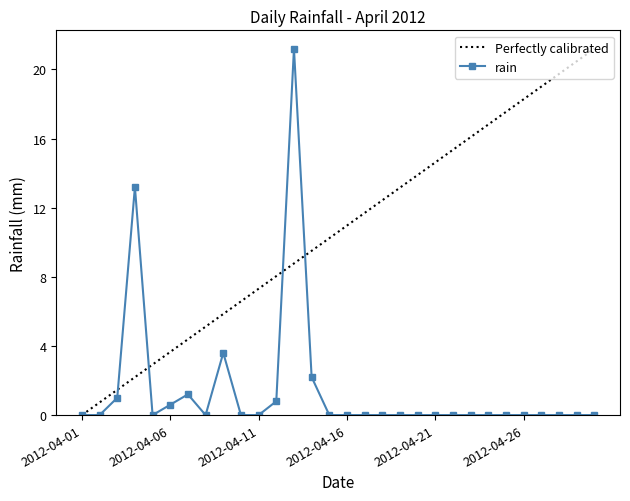

Between 2012-04-19 and 2012-04-14, which is larger?

2012-04-14